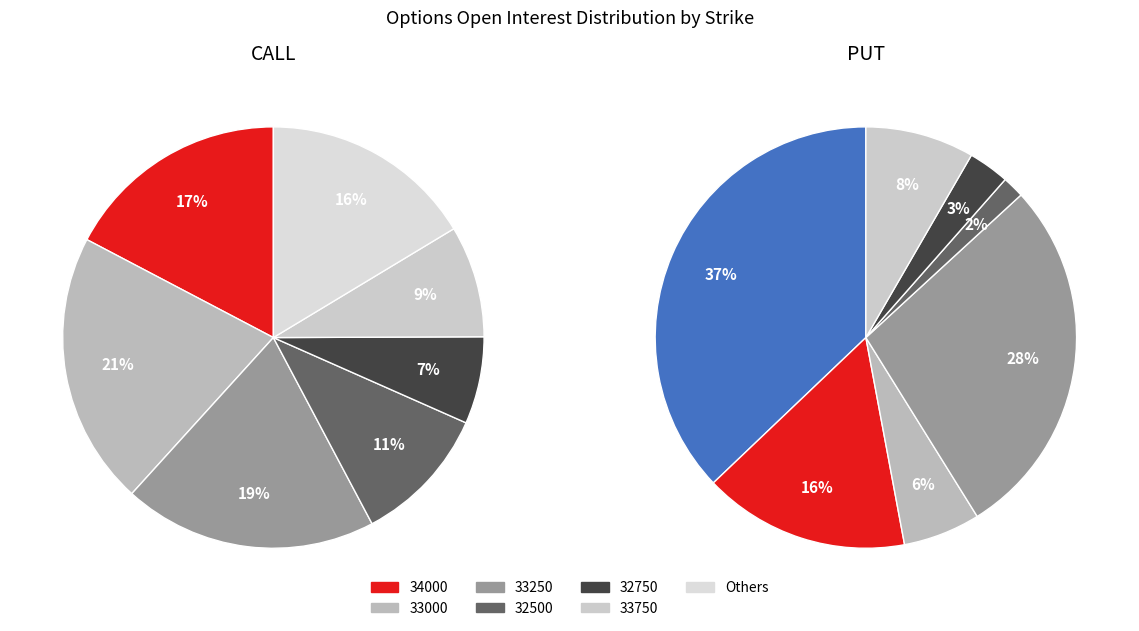

Is it true that 31500 is 1% of the pie?

False